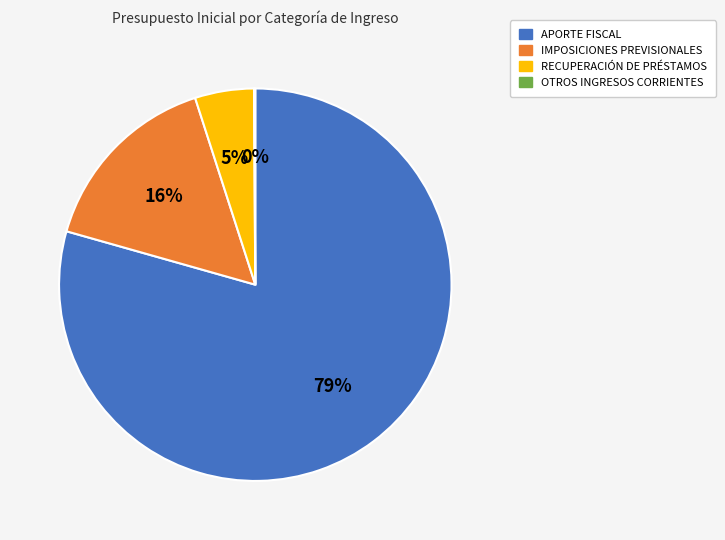

Is it true that IMPOSICIONES PREVISIONALES is 8% of the pie?

False